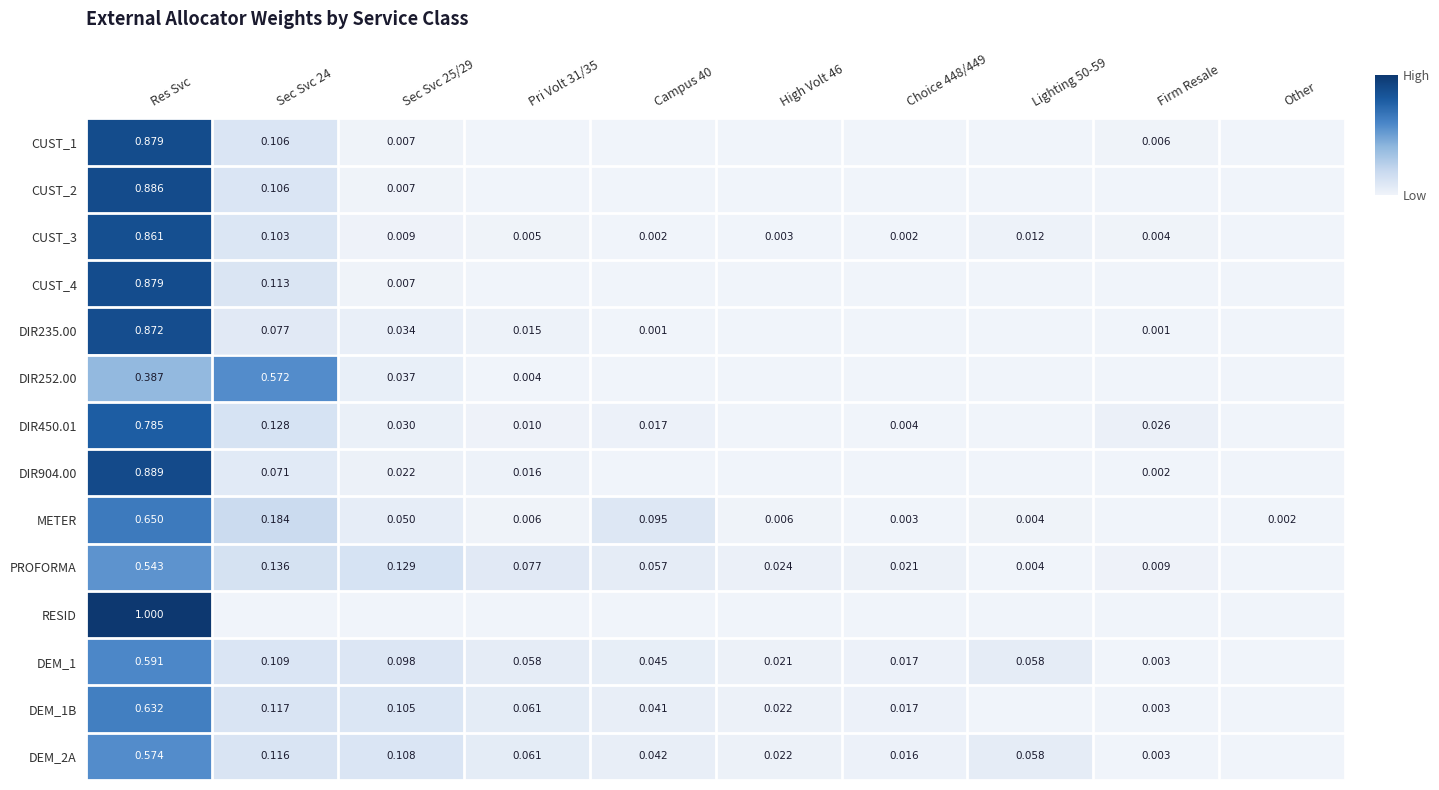

Is the value of METER at Res Svc greater than the value of RESID at Res Svc?

No